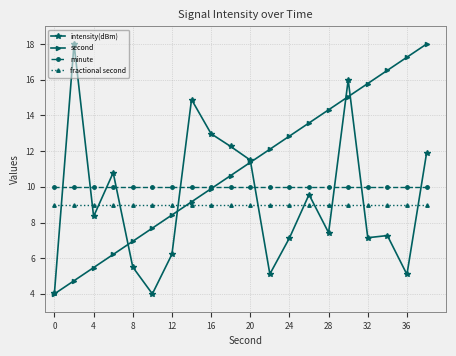

How many intersections are there between second and minute?

1